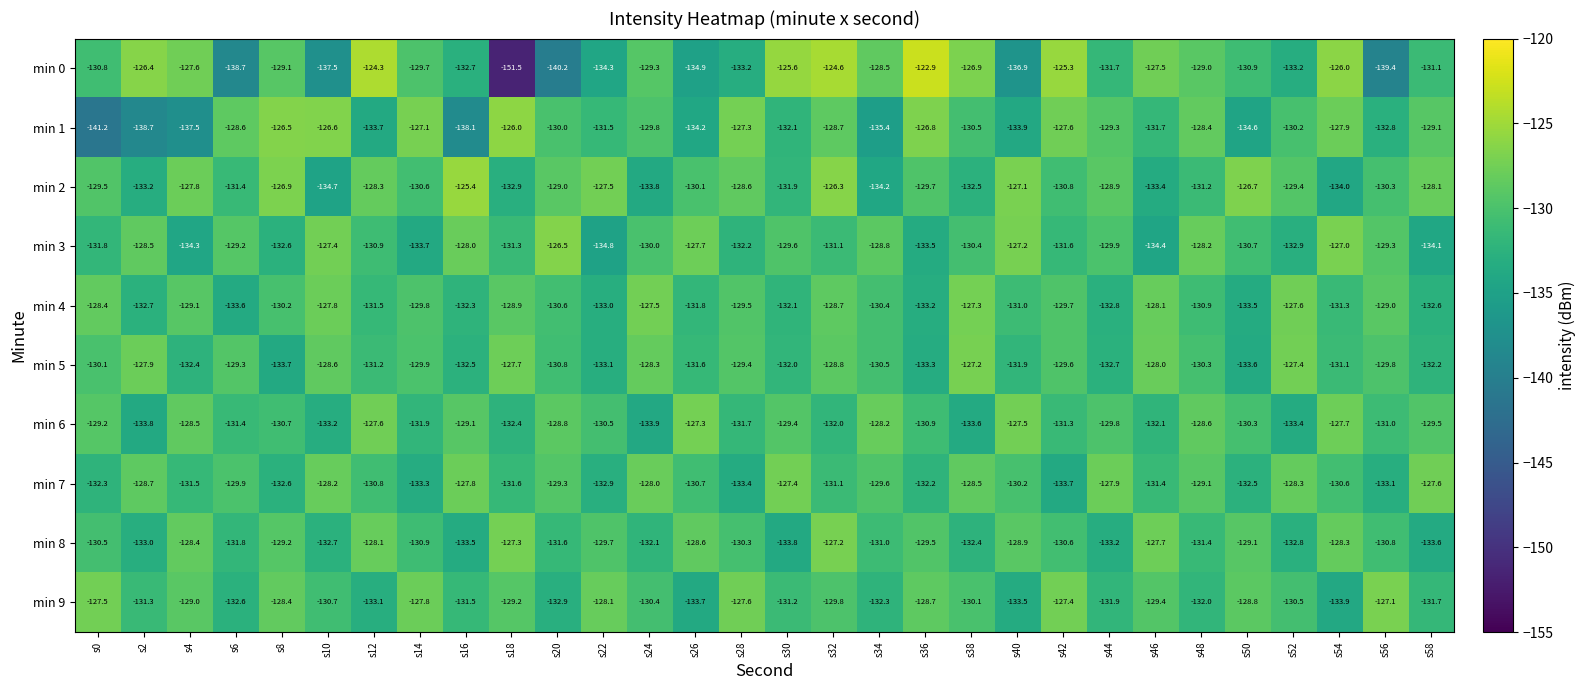

The value of min 5 at s14 is -88.1. True or false?

False